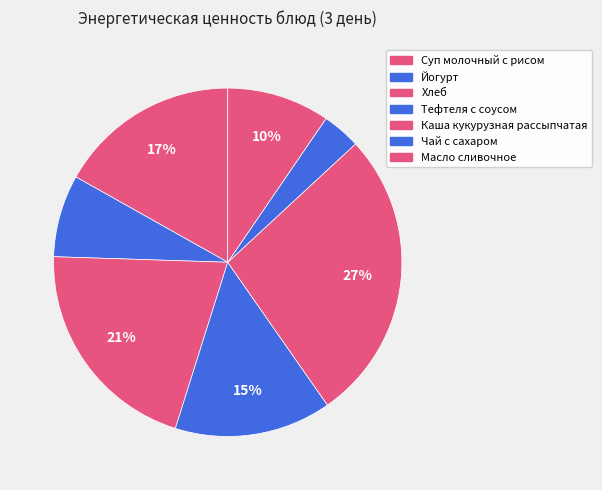

What is the total percentage of Тефтеля с соусом and Каша кукурузная рассыпчатая?

41.7%